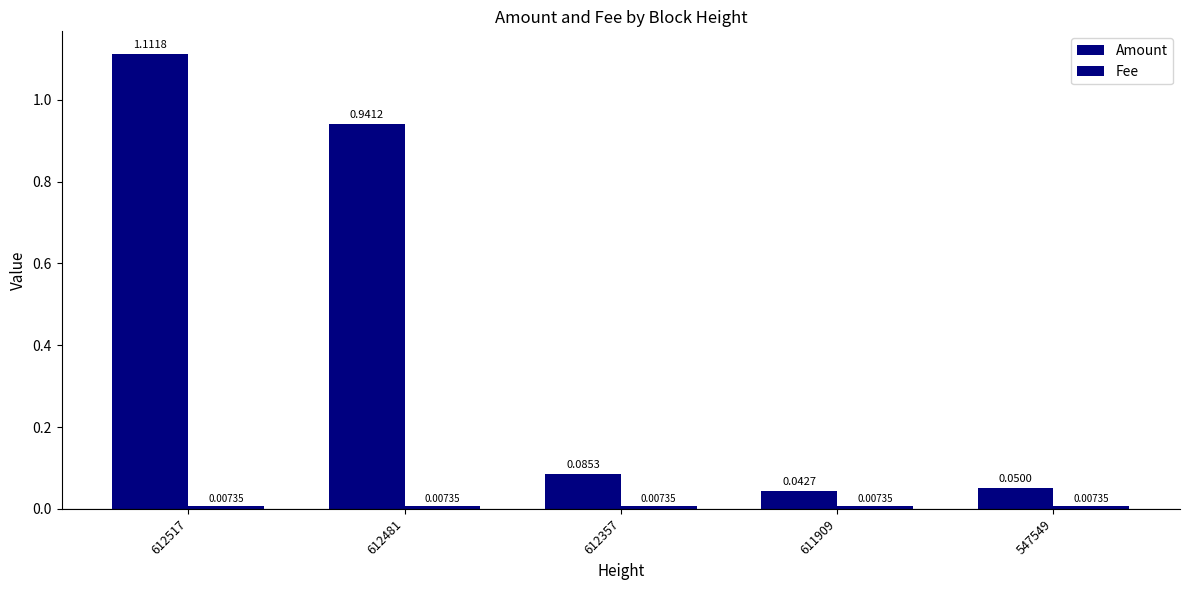

How many data points does each series have?

5